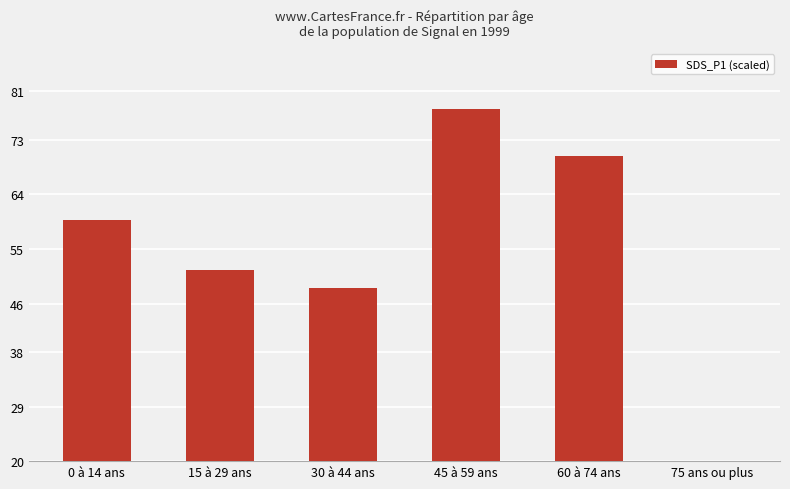

What is the change in value from 30 à 44 ans to 60 à 74 ans?

+21.7